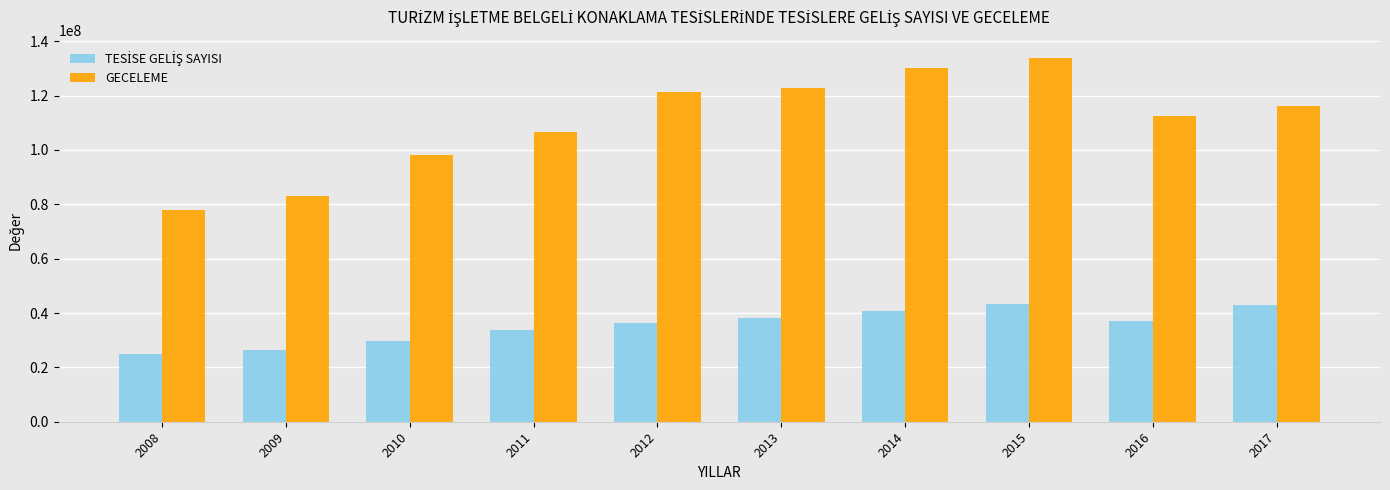

Which series changed the most between 2015 and 2017?

GECELEME